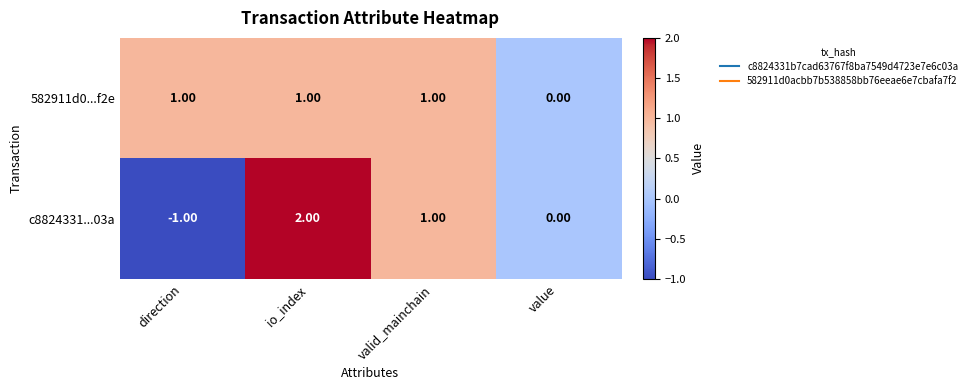

Which series has the widest spread of values?

c8824331...03a